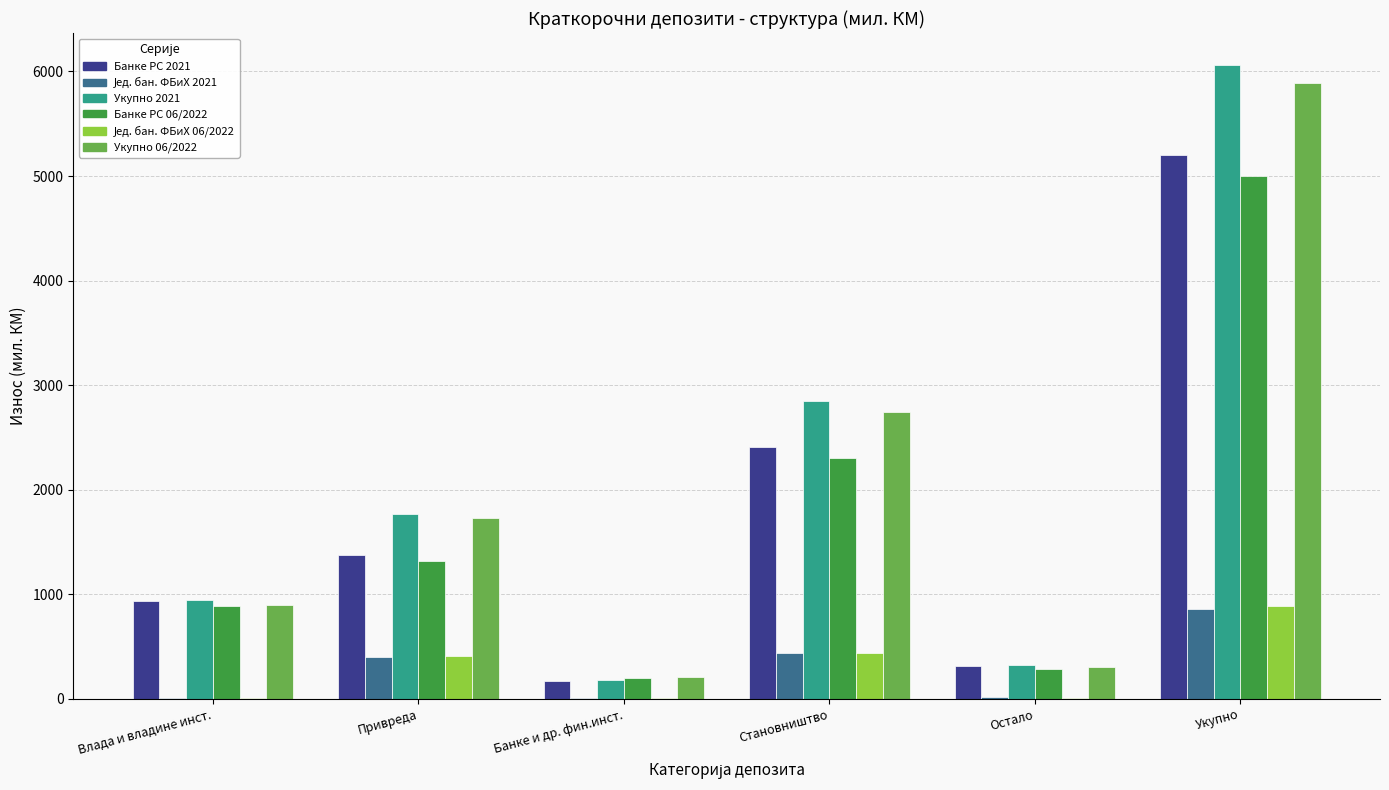

What is the highest value of the Банке РС 2021 series?

5206.1